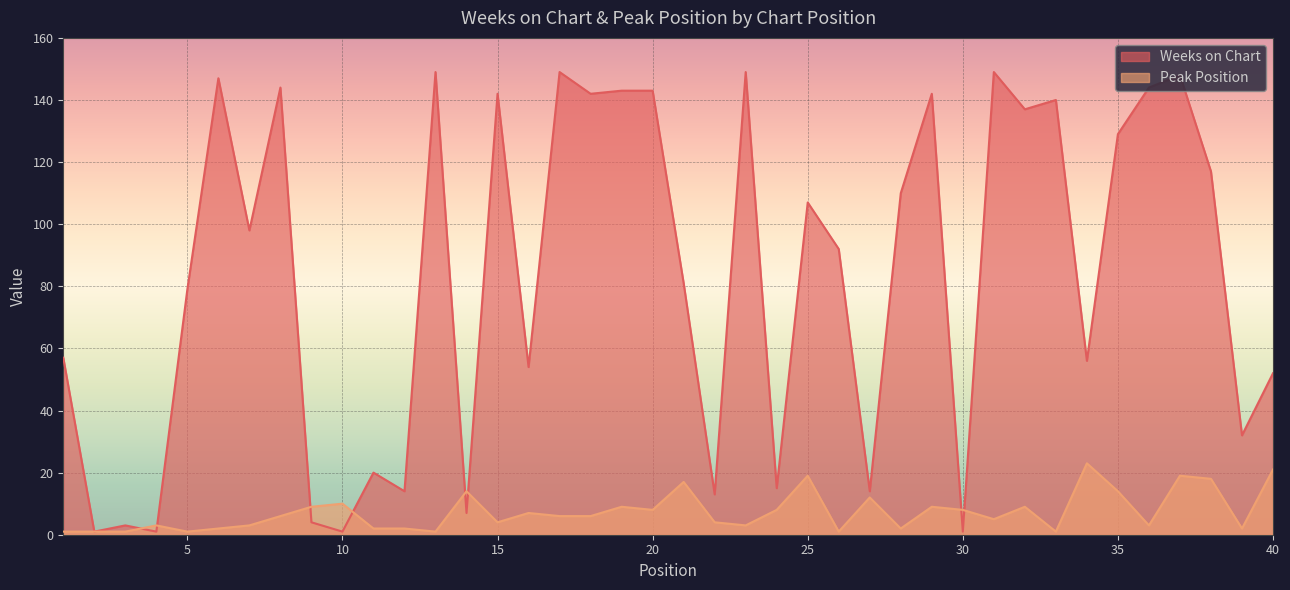

Rank the series at 13 from lowest to highest value.

Peak Position, Weeks on Chart